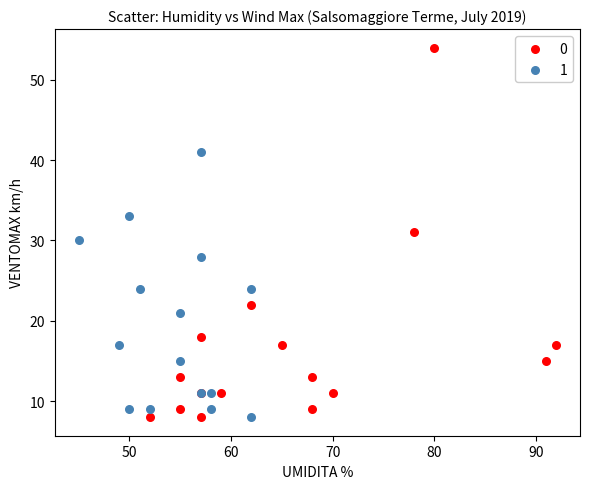

What are all the series names shown in the legend?

0, 1